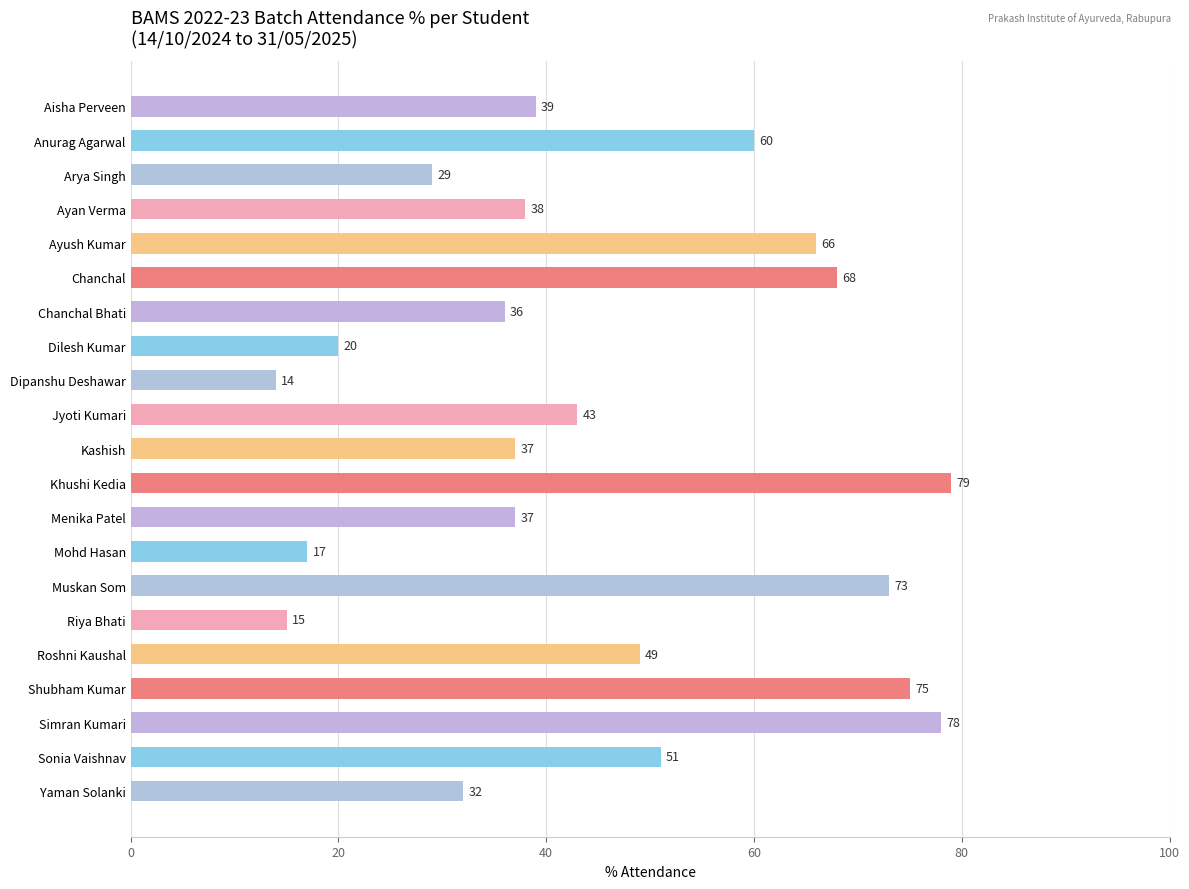

What is the value of the 5th bar from the top?

66